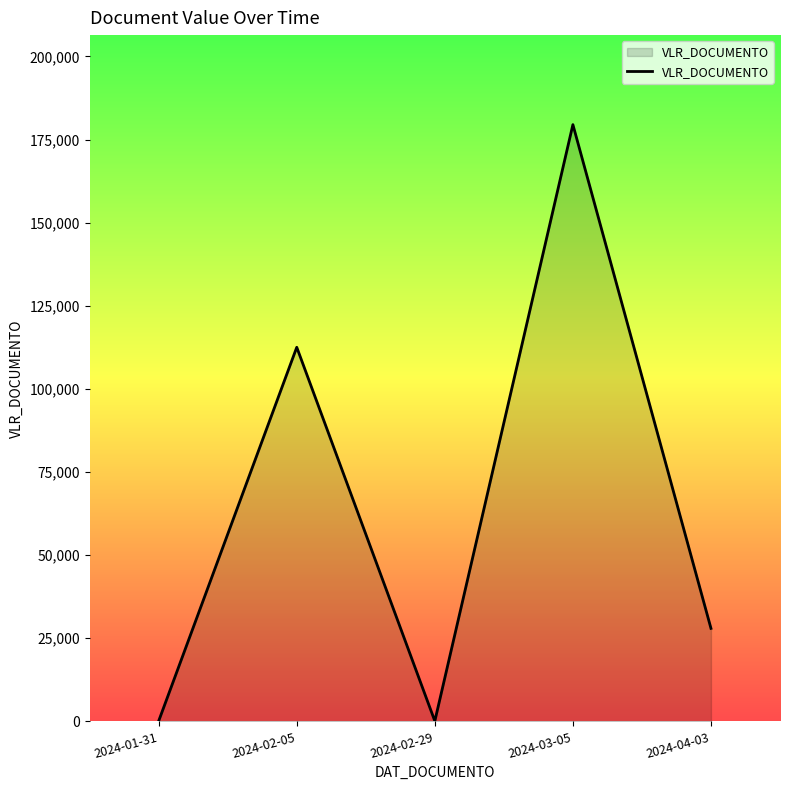

What is the change in value from 2024-02-05 to 2024-04-03?

-84550.0